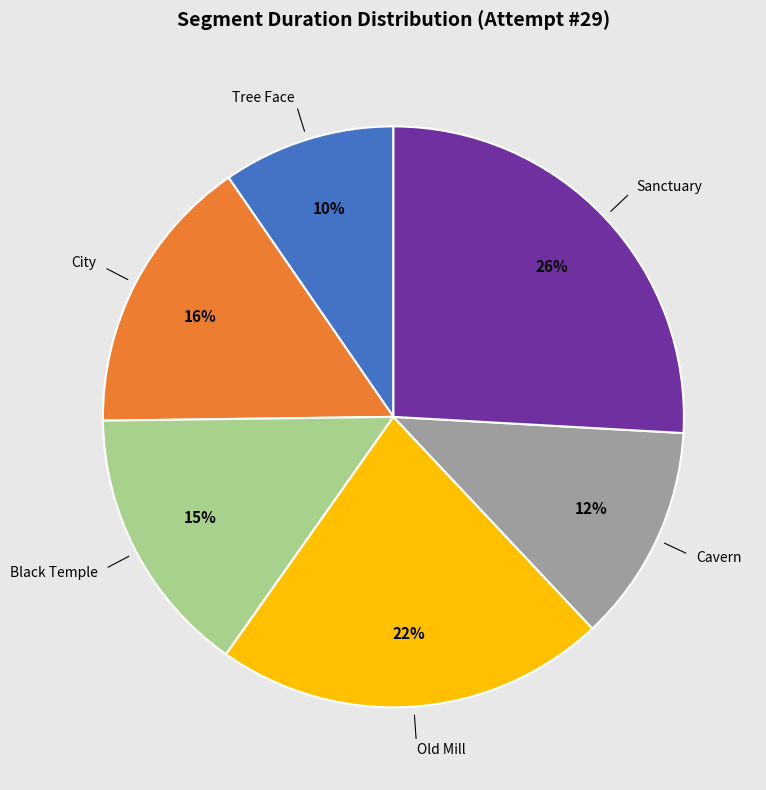

Is it true that Black Temple is 3% of the pie?

False